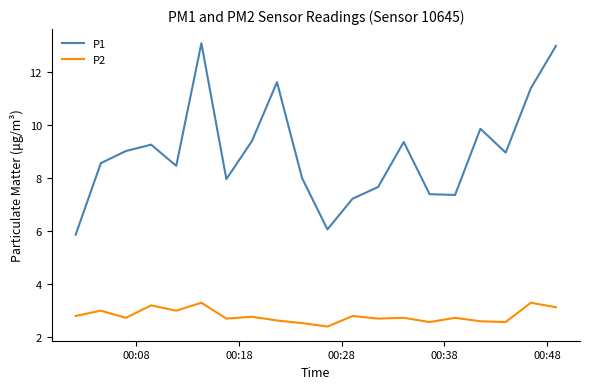

True or false: P2 and P1 cross at least once.

False